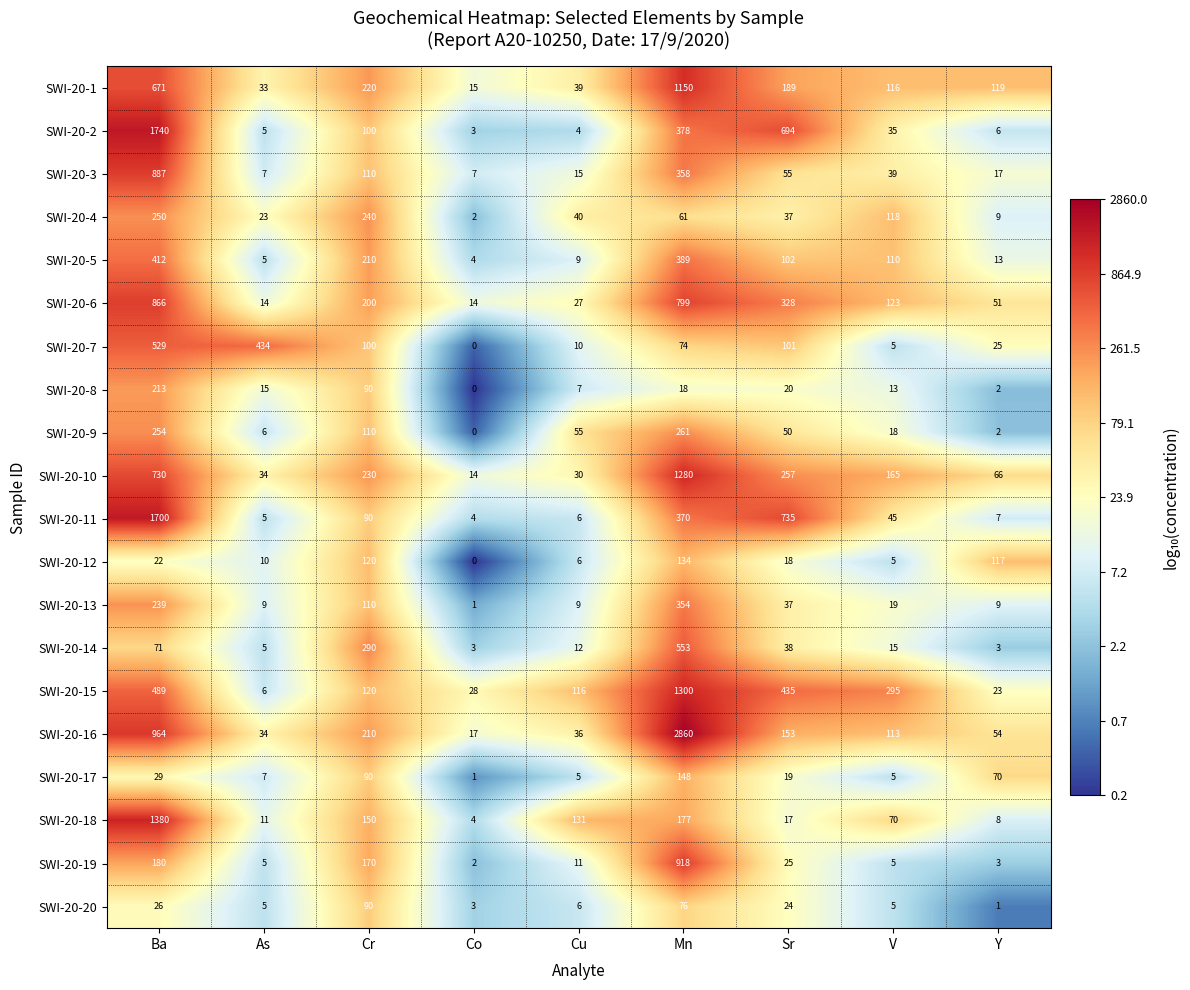

Is the value of SWI-20-19 at Co greater than the value of SWI-20-13 at Y?

No